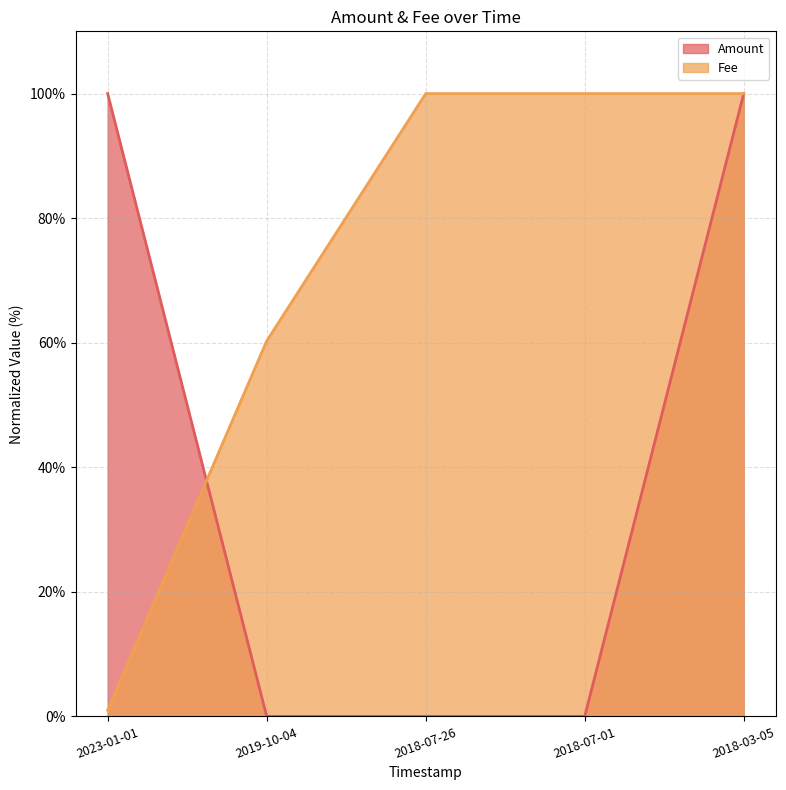

True or false: Fee and Amount intersect in this chart.

True